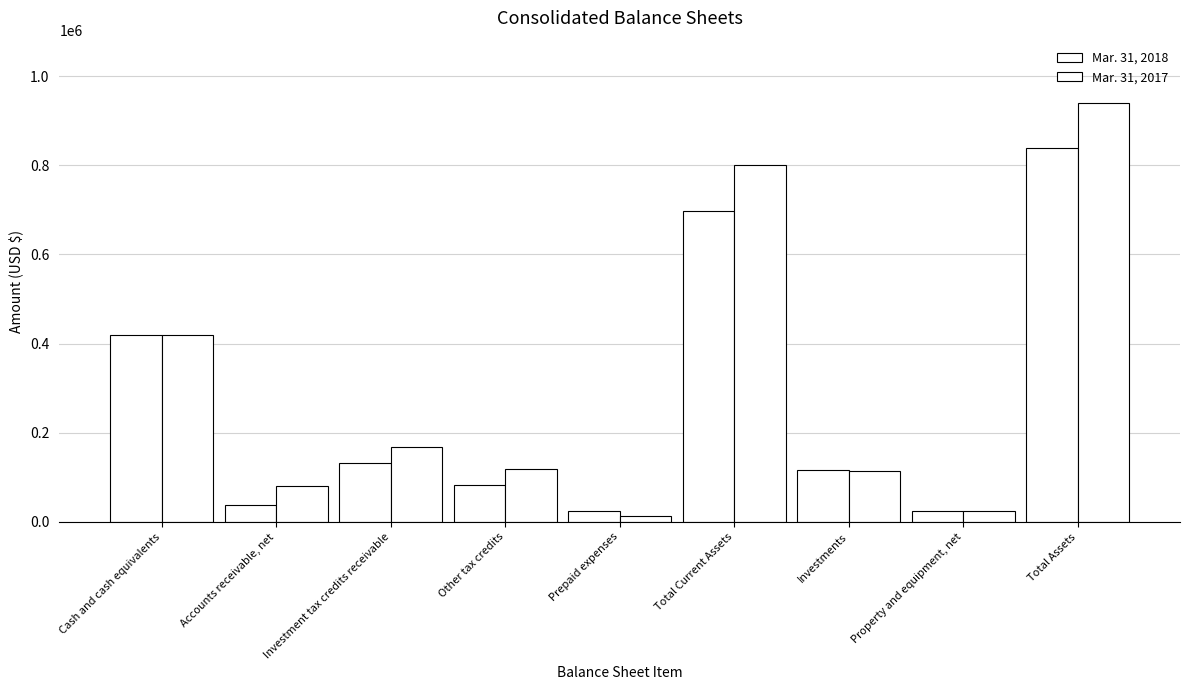

How many values in the Mar. 31, 2018 series are below 117109?

4